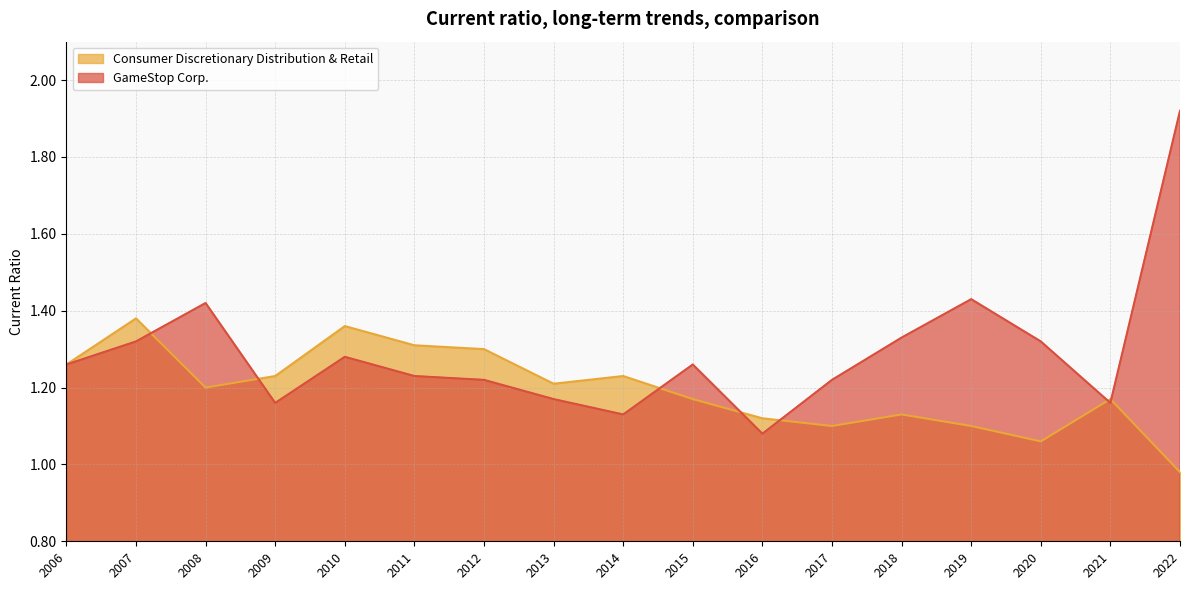

What are all the series names shown in the legend?

Consumer Discretionary Distribution & Retail, GameStop Corp.